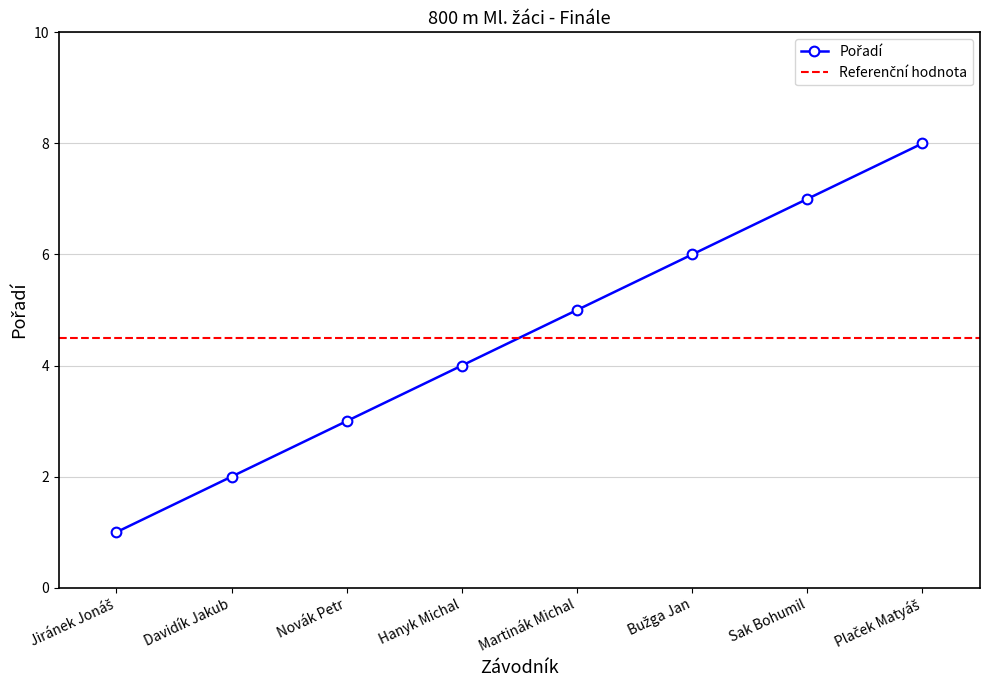

What is the value of the 6th point from the left?

6